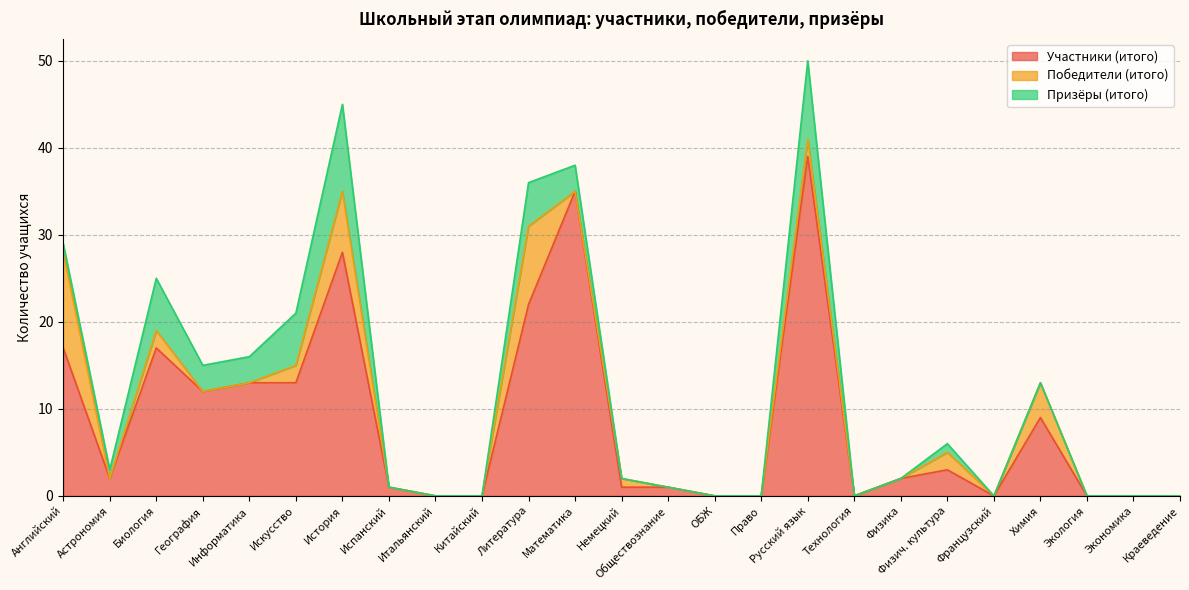

What value does the Победители (итого) series have at Литература?

9